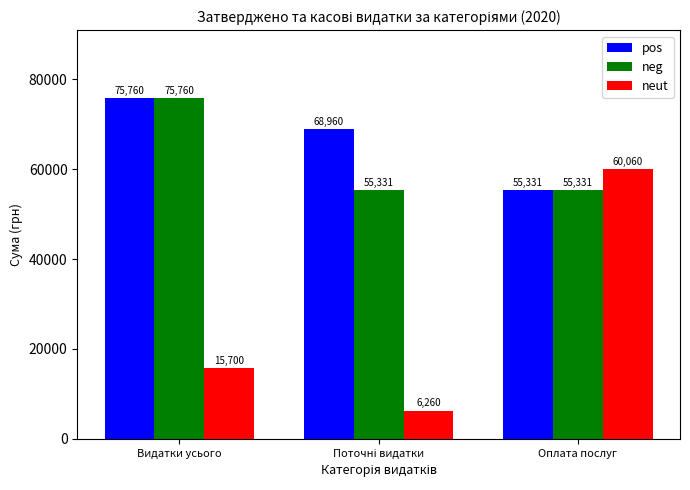

The pos series shows 33979.7 at Видатки усього. True or false?

False